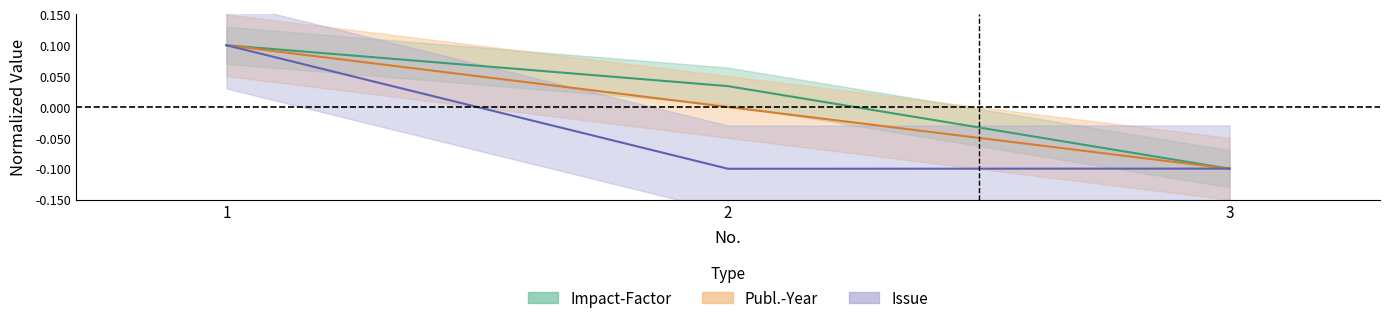

Rank the series by their average value, from highest to lowest.

Impact-Factor, Publ.-Year, Issue